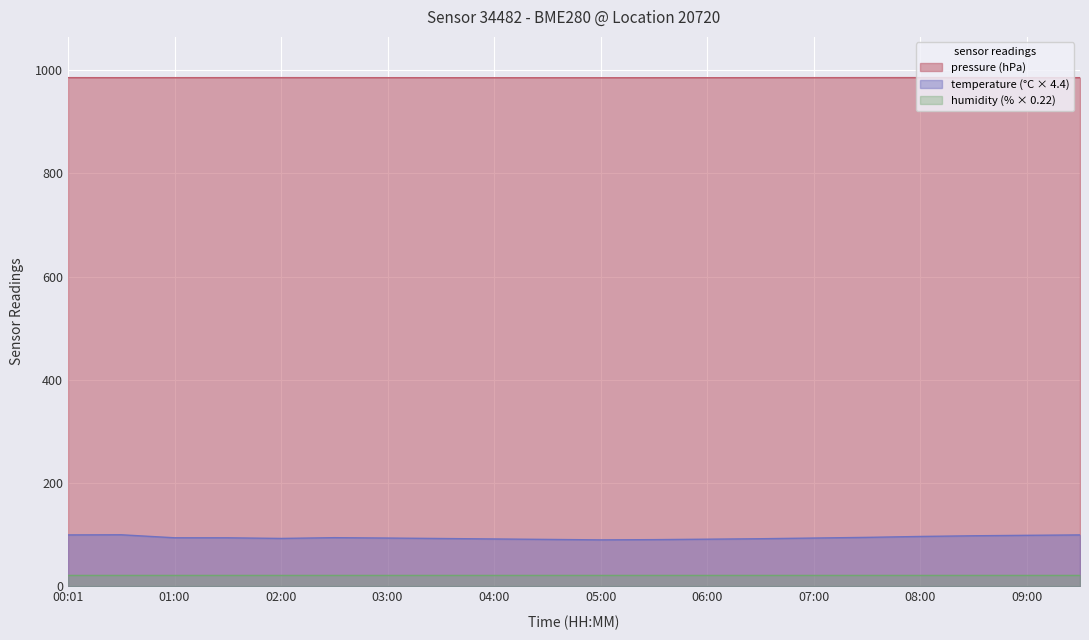

What are all the series names shown in the legend?

pressure (hPa), temperature (°C × 4.4), humidity (% × 0.22)